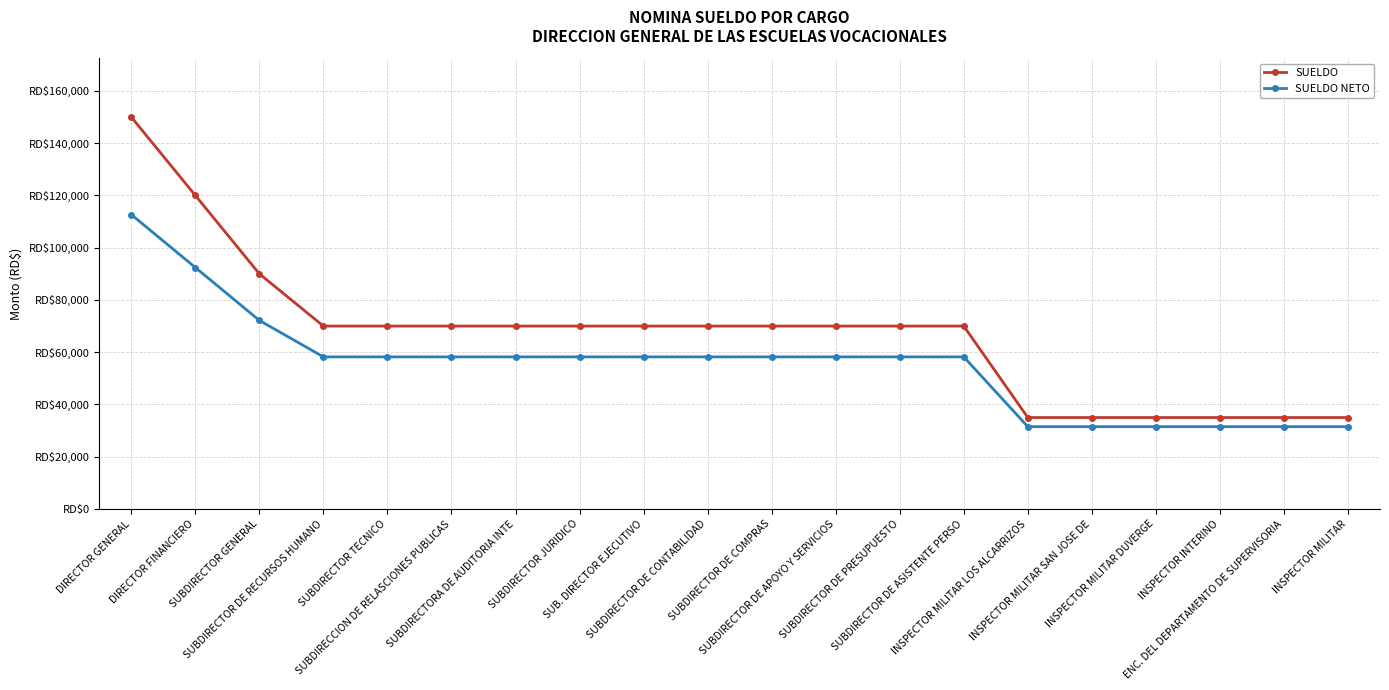

True or false: SUELDO NETO has more than 2 points higher than both neighbors.

False